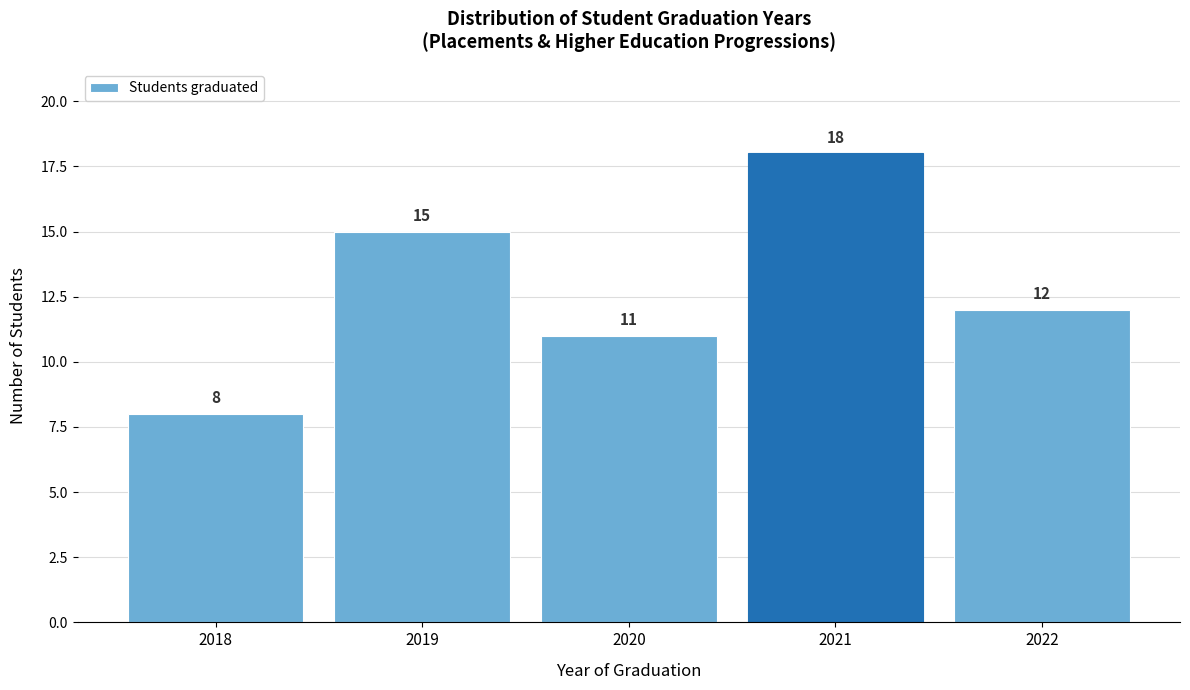

What is the height of the bar covering 2021.5 to 2022.5 on the x-axis?

12